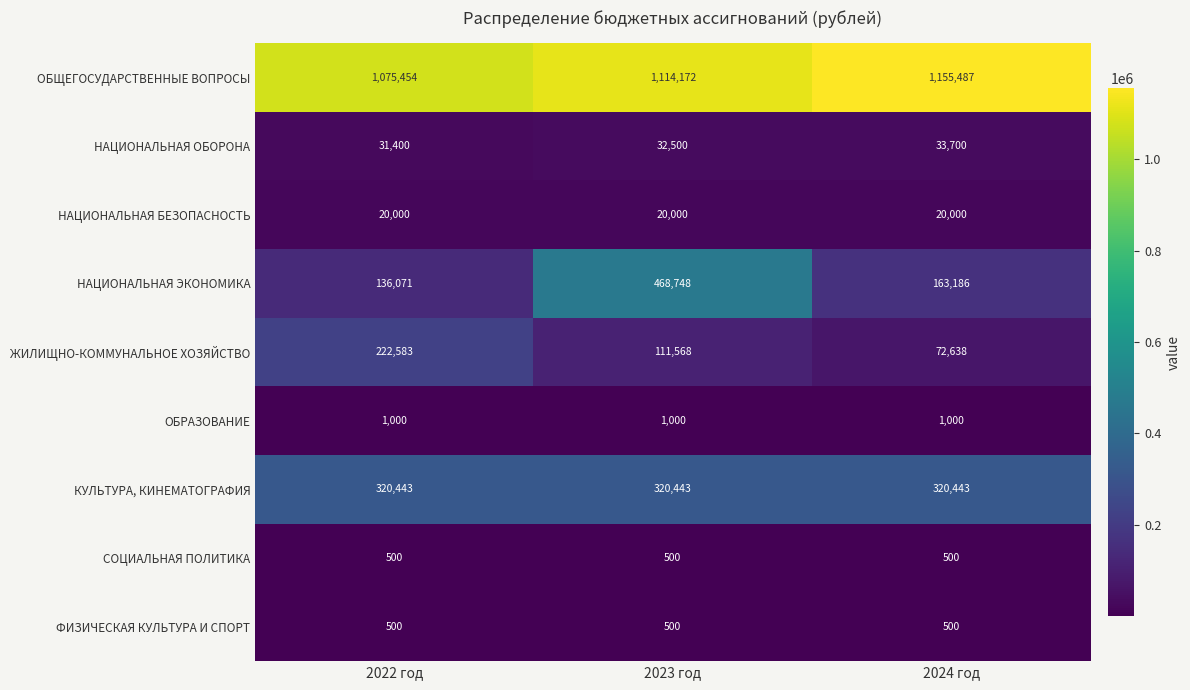

Which series has the largest total across all categories?

ОБЩЕГОСУДАРСТВЕННЫЕ ВОПРОСЫ